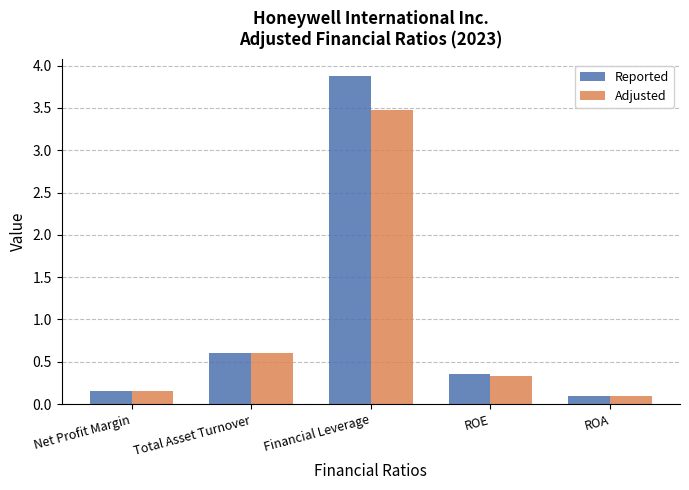

What position from the right is Total Asset Turnover?

4